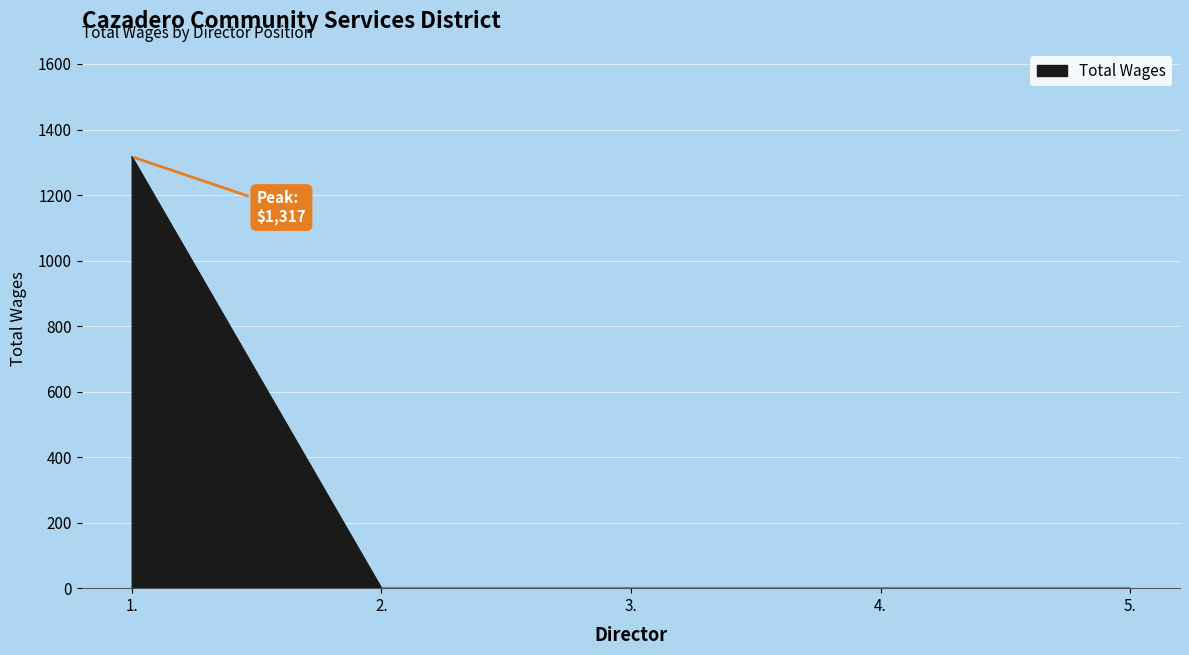

Reading right to left, extract all data points from this chart.

0	0	0	0	1317